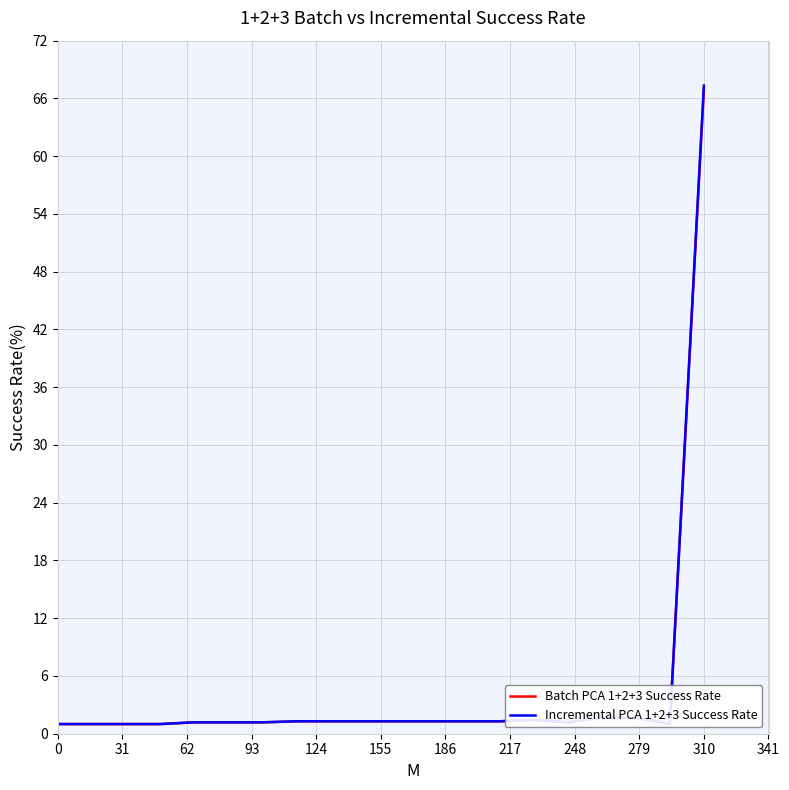

Does the chart display data point markers on the line(s)?

No